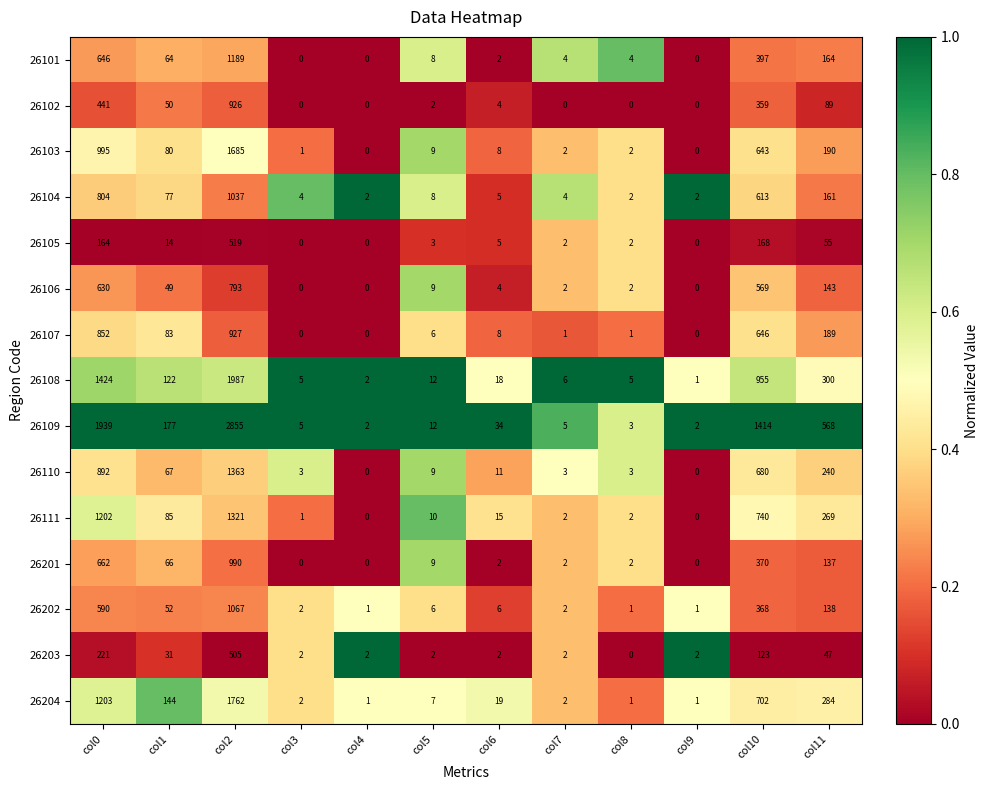

Which series has the largest total across all categories?

26109